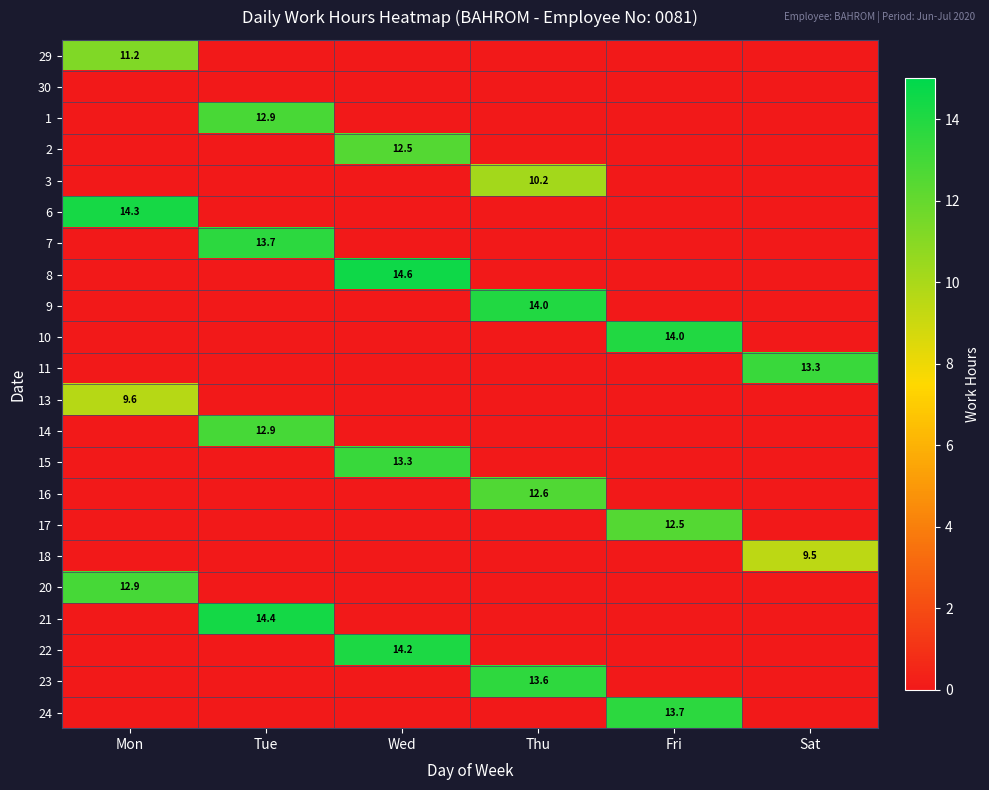

Which has a higher value, Fri or Sat?

Fri